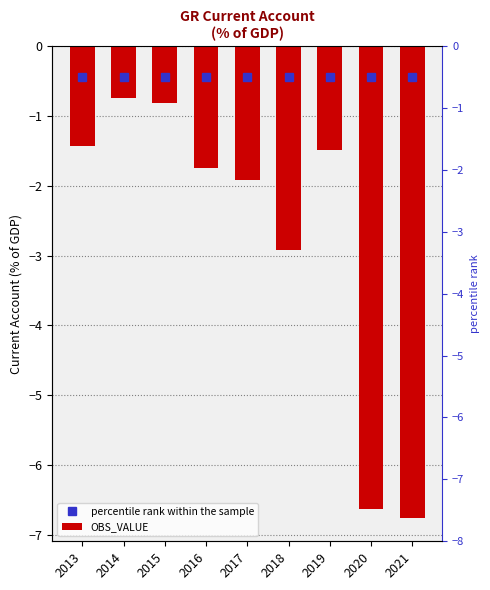

Which series has the largest range (max minus min)?

OBS_VALUE